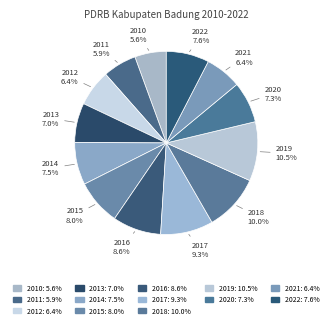

What percentage is the 2020 slice, to the nearest percent?

7%